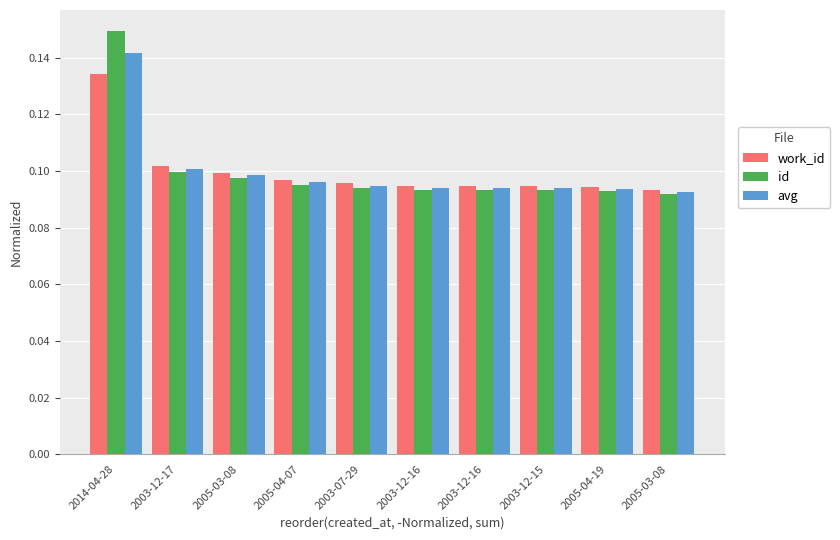

What is the label of the 2nd bar from the right?

2005-04-19